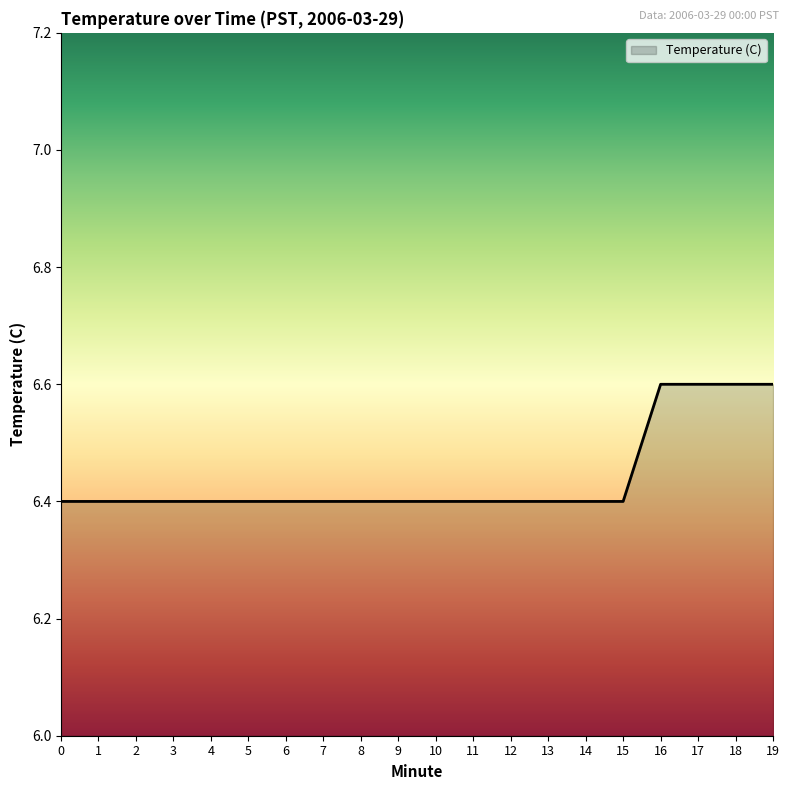

Reading left to right, list all the values displayed in this chart.

0=6.4	1=6.4	2=6.4	3=6.4	4=6.4	5=6.4	6=6.4	7=6.4	8=6.4	9=6.4	10=6.4	11=6.4	12=6.4	13=6.4	14=6.4	15=6.4	16=6.6	17=6.6	18=6.6	19=6.6